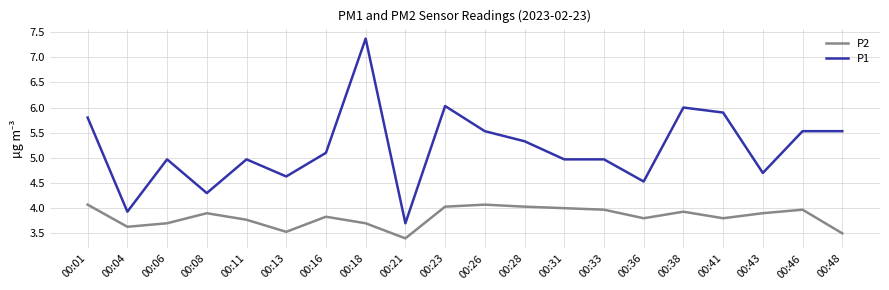

Reading left to right, what are all the values shown in this chart?

P2: 4.1	3.6	3.7	3.9	3.8	3.5	3.8	3.7	3.4	4.0	4.1	4.0	4.0	4.0	3.8	3.9	3.8	3.9	4.0	3.5
P1: 5.8	3.9	5.0	4.3	5.0	4.6	5.1	7.4	3.7	6.0	5.5	5.3	5.0	5.0	4.5	6.0	5.9	4.7	5.5	5.5